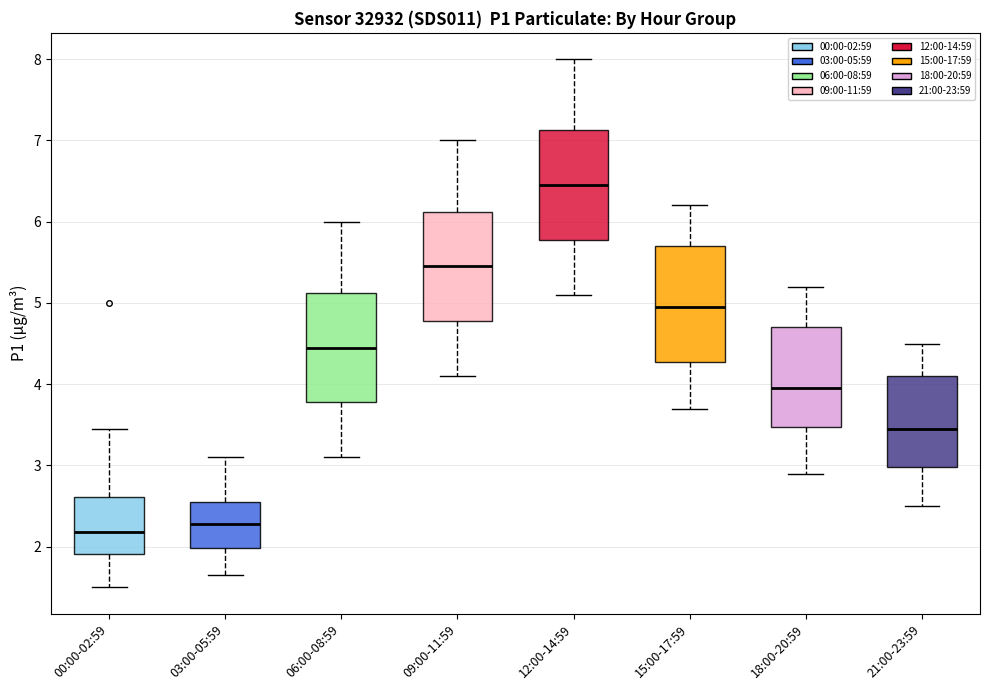

Reading left to right, transcribe this box plot: for each box, give where its median line is, the range the box spans, and where its two whiskers end, as read against the y-axis. The values are not printed on the chart, so give them approximately, as read against the axis.

00:00-02:59: median 2.2, box 1.9 to 2.6, whiskers 1.5 to 3.5
03:00-05:59: median 2.3, box 2.0 to 2.6, whiskers 1.7 to 3.1
06:00-08:59: median 4.5, box 3.8 to 5.1, whiskers 3.1 to 6.0
09:00-11:59: median 5.5, box 4.8 to 6.1, whiskers 4.1 to 7.0
12:00-14:59: median 6.5, box 5.8 to 7.1, whiskers 5.1 to 8.0
15:00-17:59: median 5.0, box 4.3 to 5.7, whiskers 3.7 to 6.2
18:00-20:59: median 4.0, box 3.5 to 4.7, whiskers 2.9 to 5.2
21:00-23:59: median 3.5, box 3.0 to 4.1, whiskers 2.5 to 4.5